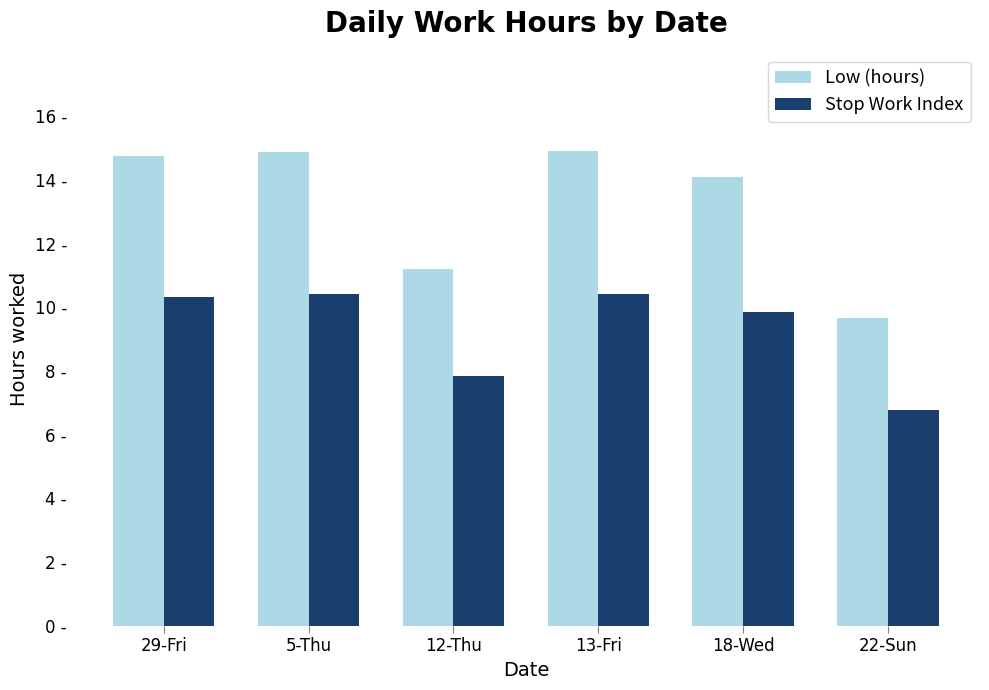

What value does the Low (hours) series have at 13-Fri?

14.9